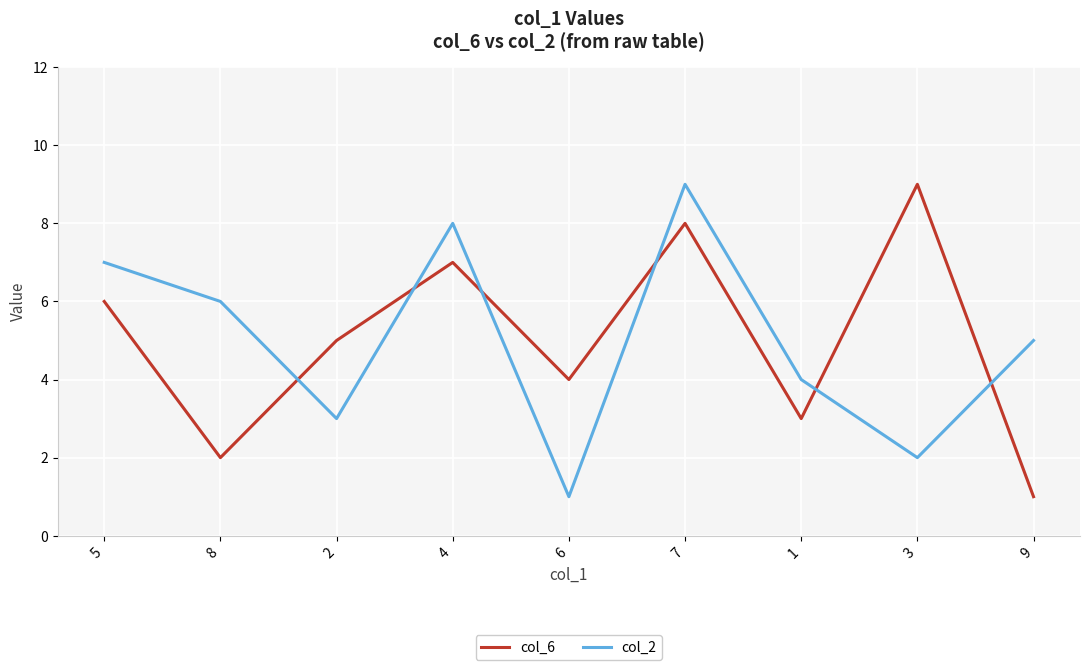

At which label does col_6 reach its minimum?

9